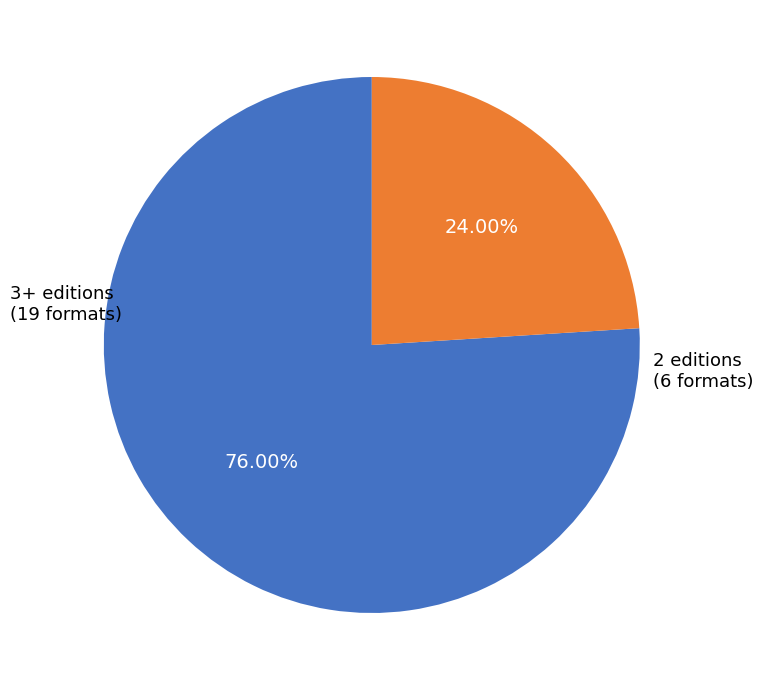

Is there a majority slice in this chart?

Yes